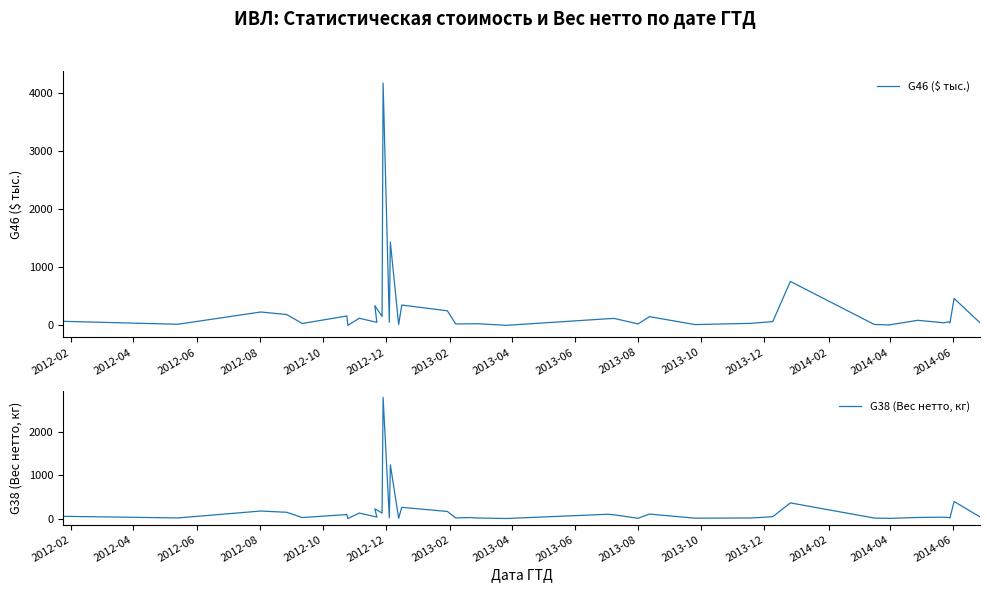

After their last crossing, which series has the higher values: G46 ($ тыс.) or G38 (Вес нетто, кг)?

G46 ($ тыс.)